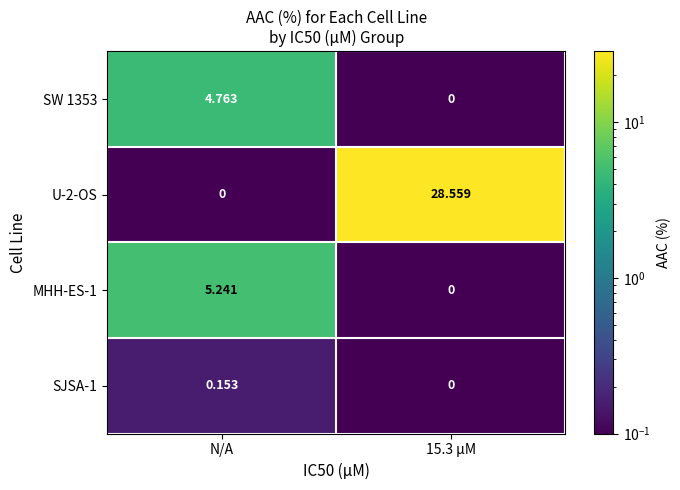

At which label is U-2-OS closest to 14?

N/A